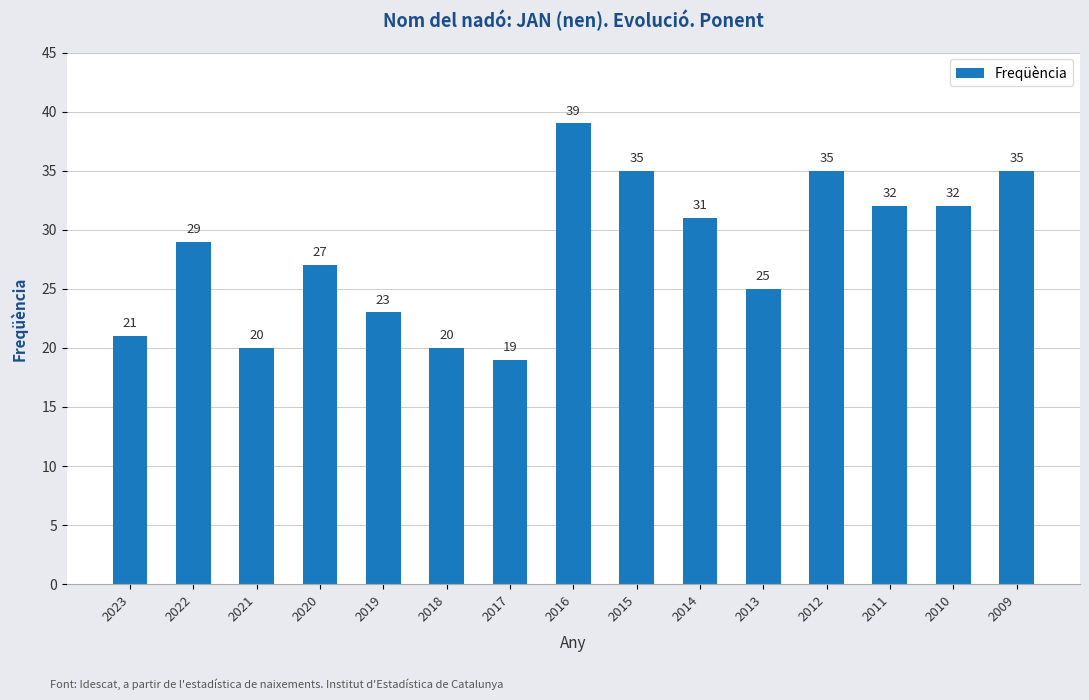

What is the value of the 13th bar from the left?

32